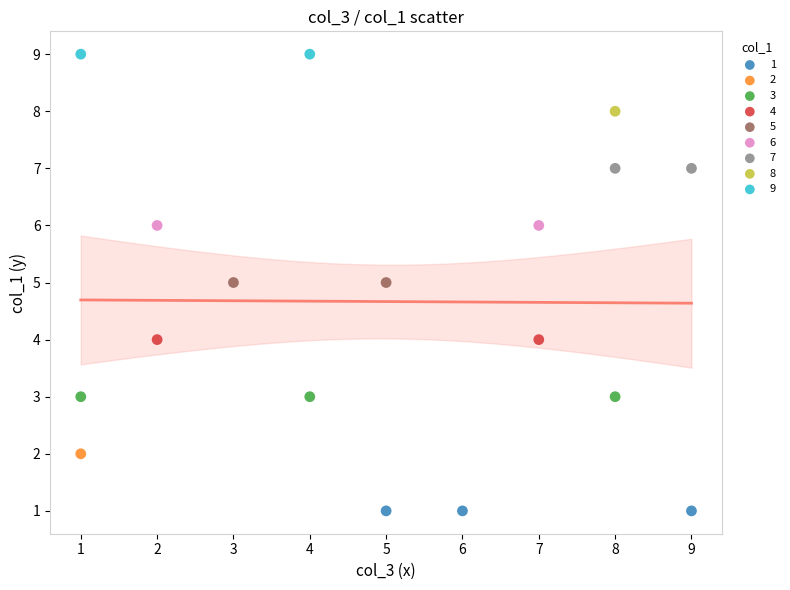

Which series contains the lowest Y value?

1